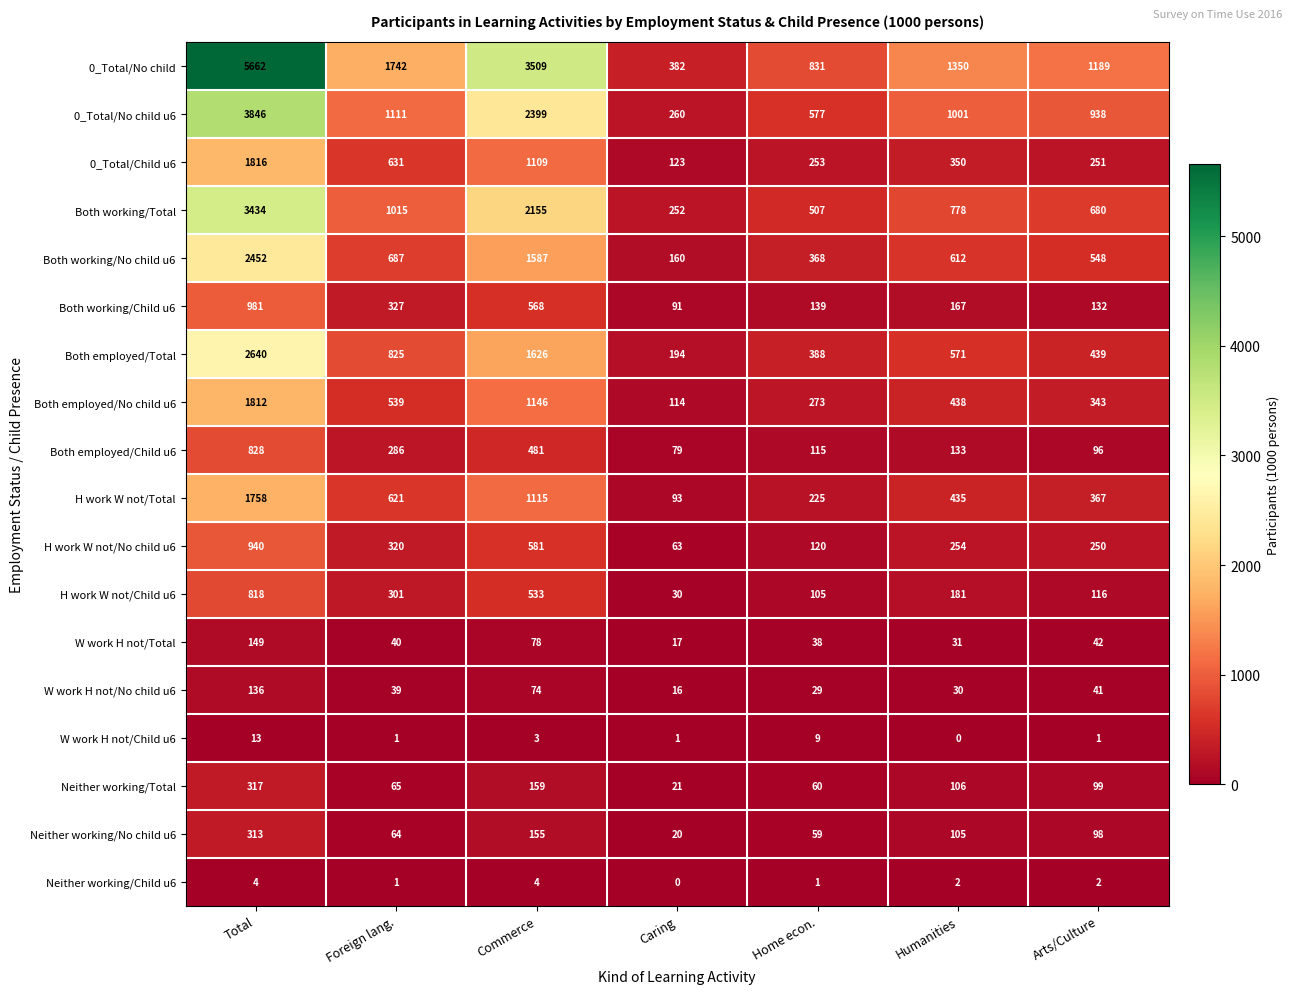

True or false: Neither working/Child u6 has a value of 2 at Humanities.

True